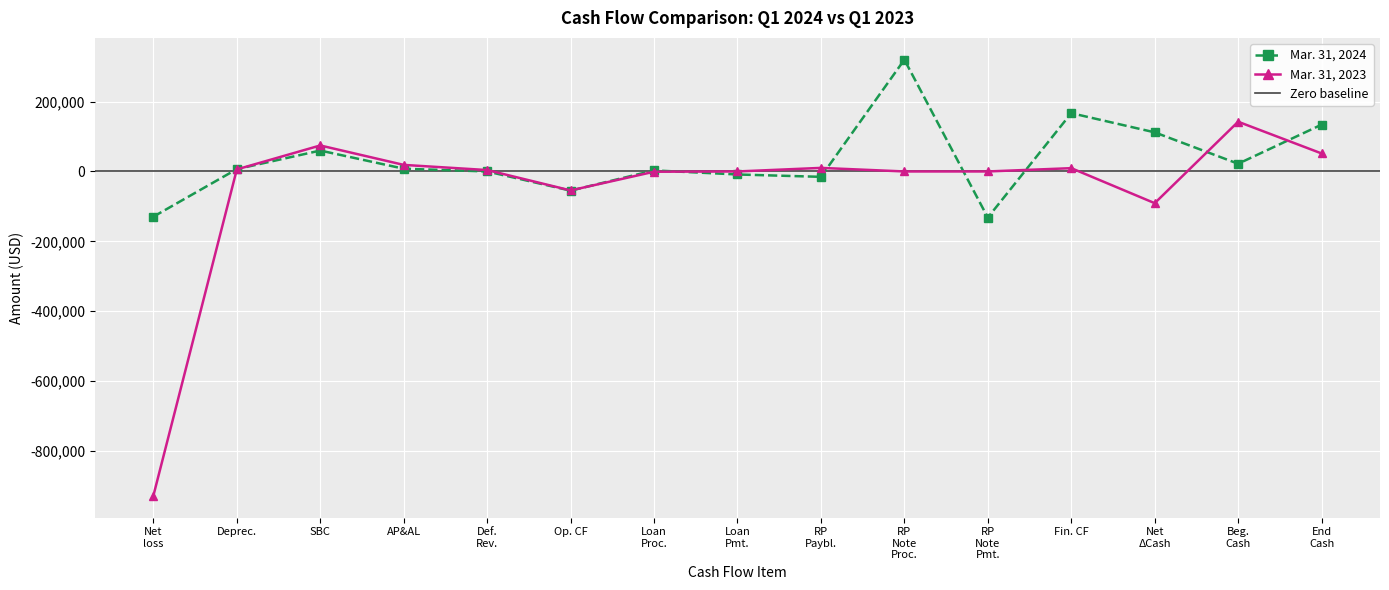

Reading right to left, transcribe all the data shown in this chart.

Mar. 31, 2024: 134038	22071	111967	166941	-132000	320000	-15400	-8659	3000	-54974	0	7895	59856	6712	-129437
Mar. 31, 2023: 51562	142365	-90803	9423	0	0	10200	0	-777	-54315	4000	18792	74434	5850	-928400